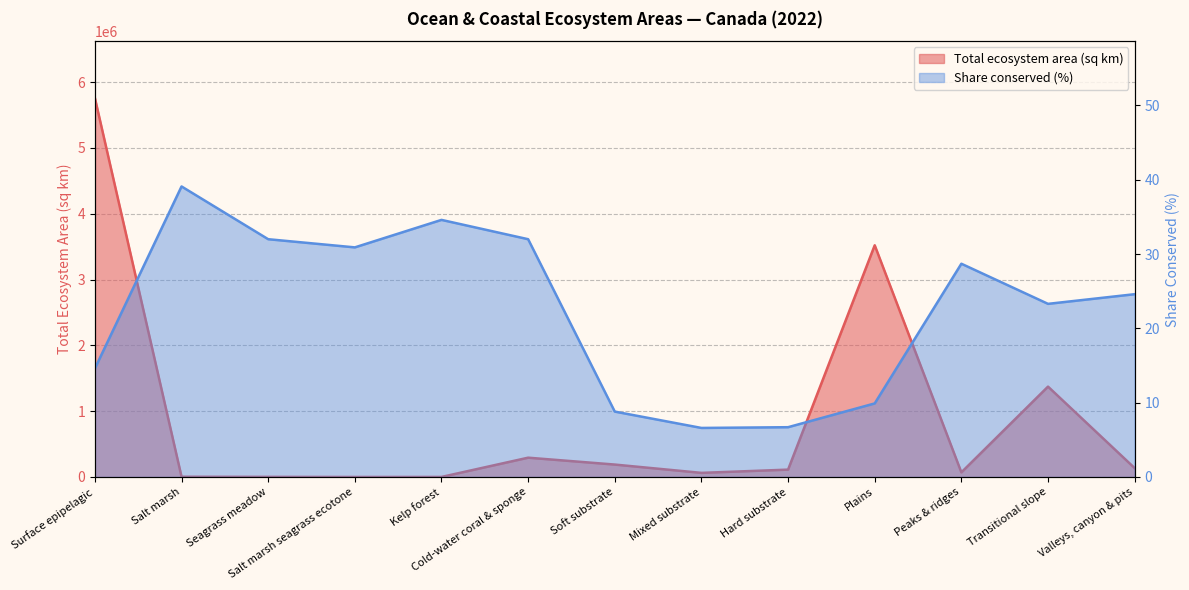

How many lines are shown in the chart?

2